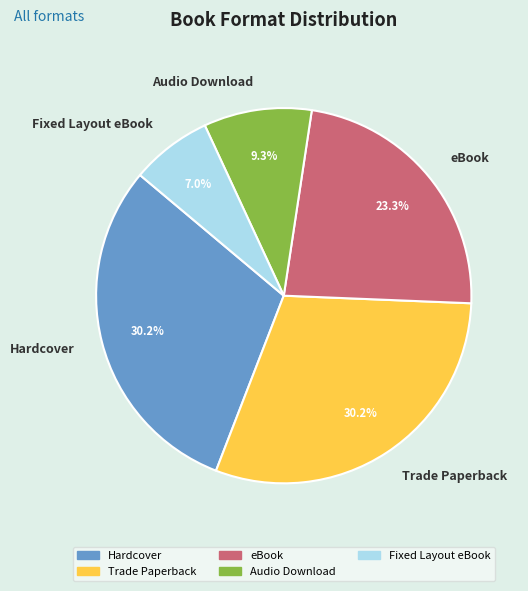

What is the smallest slice in the pie chart?

Fixed Layout eBook